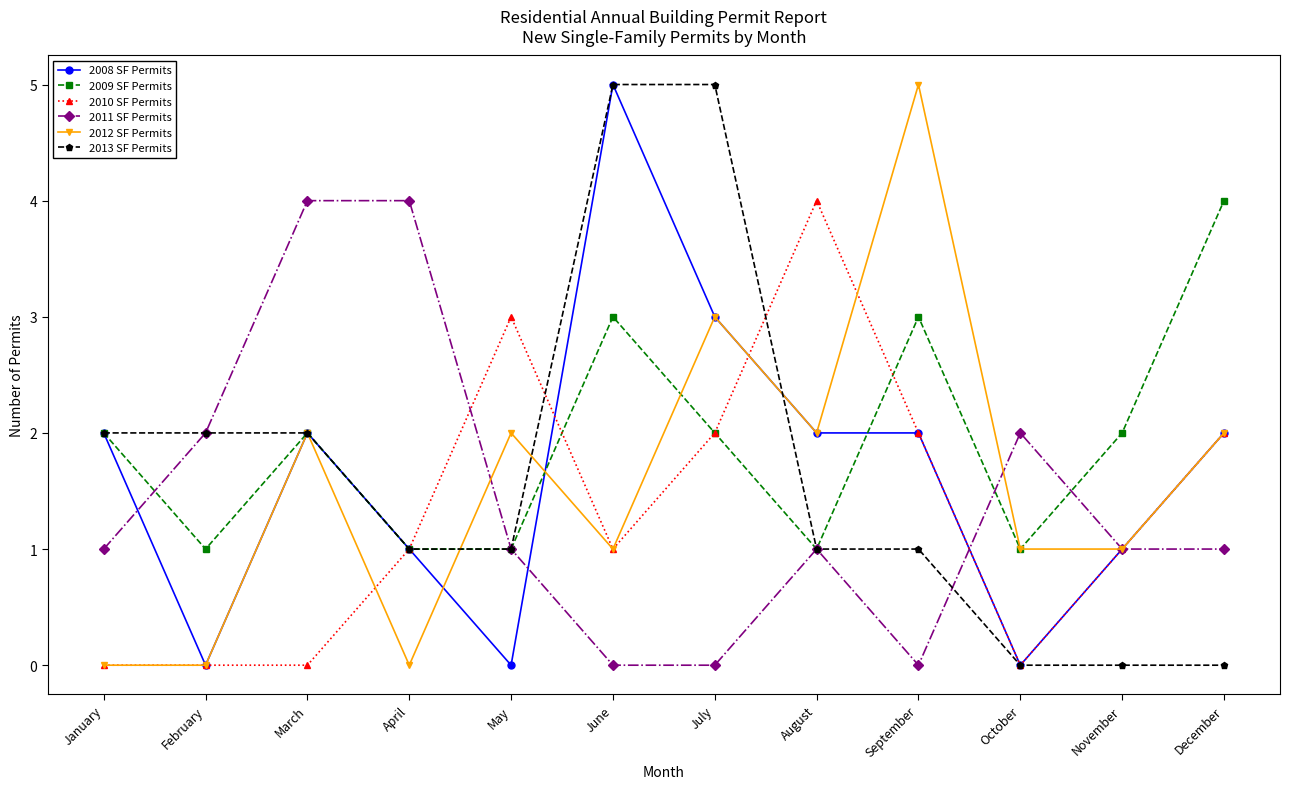

Does the chart display data point markers on the line(s)?

Yes